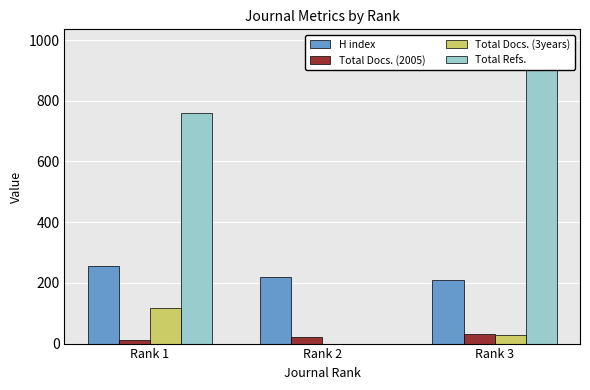

At Rank 3, list the series in order from smallest to largest.

Total Docs. (3years), Total Docs. (2005), H index, Total Refs.